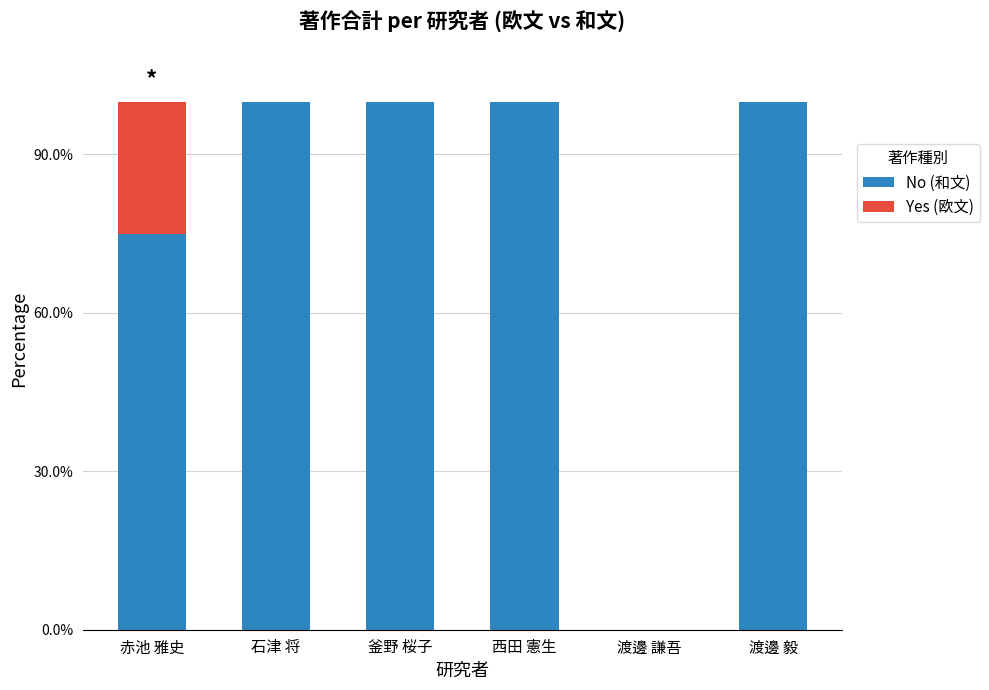

True or false: No (和文) has a value of 1.0 at 渡邊 毅.

True